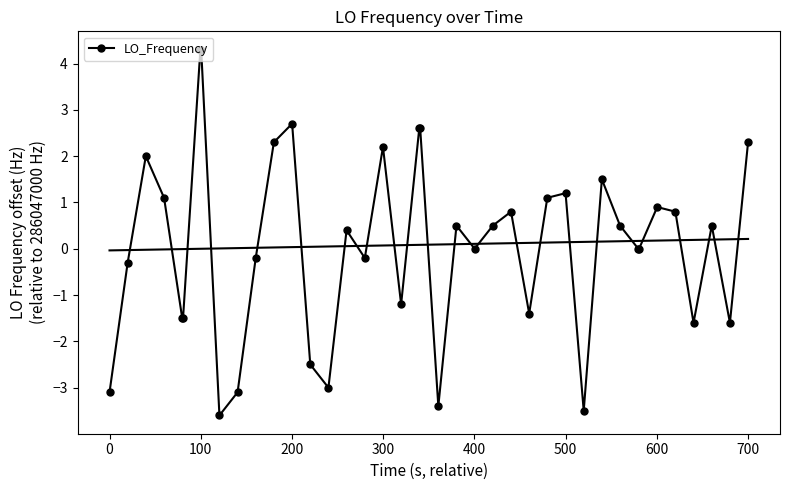

What is the lowest value of the LO_Frequency series?

-3.6